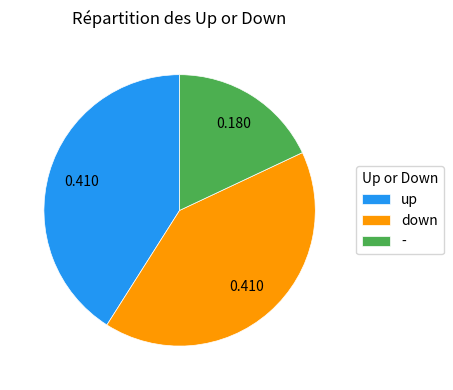

Which category has the smallest portion of the pie?

-